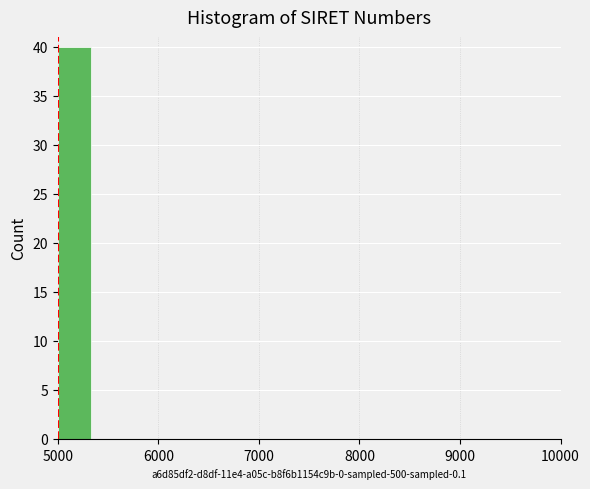

Around what value on the x-axis is the tallest bar? Give the approximate position of its centre, as read against the axis.

5200